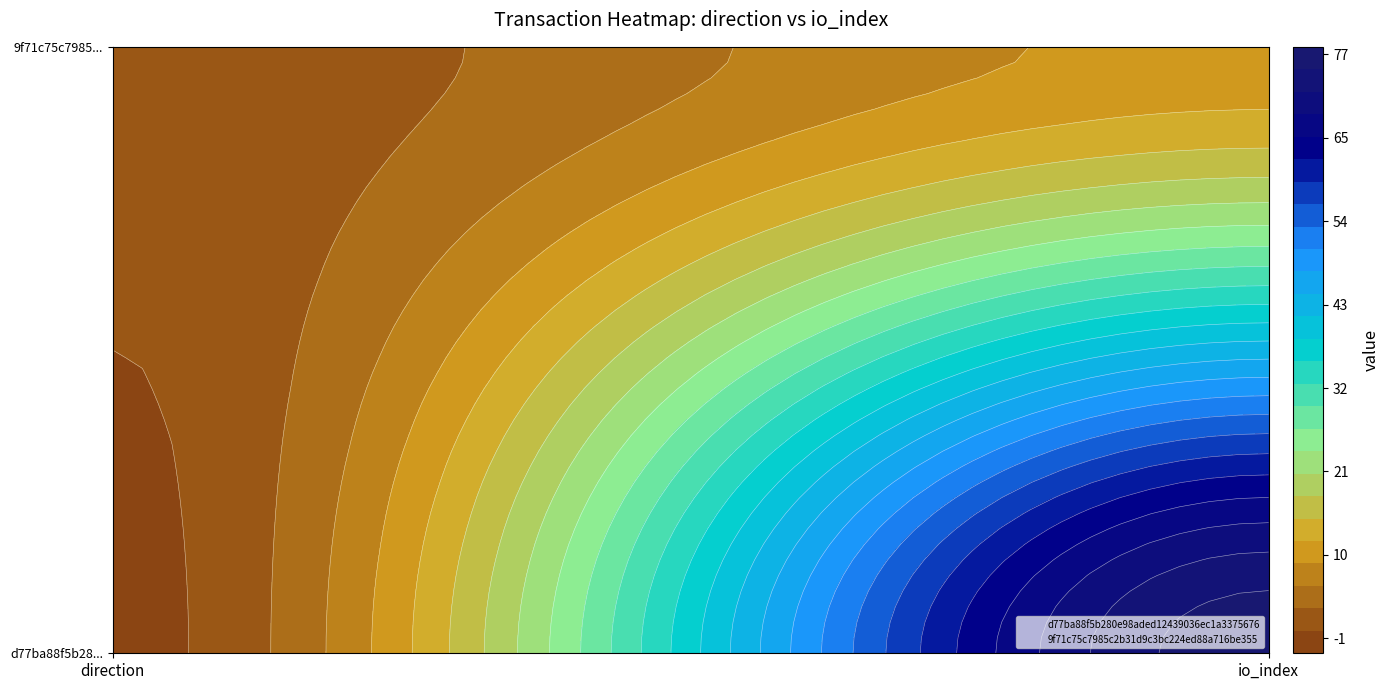

What is the average value of the d77ba88f5b280e98aded12439036ec1a3375676 series?

38